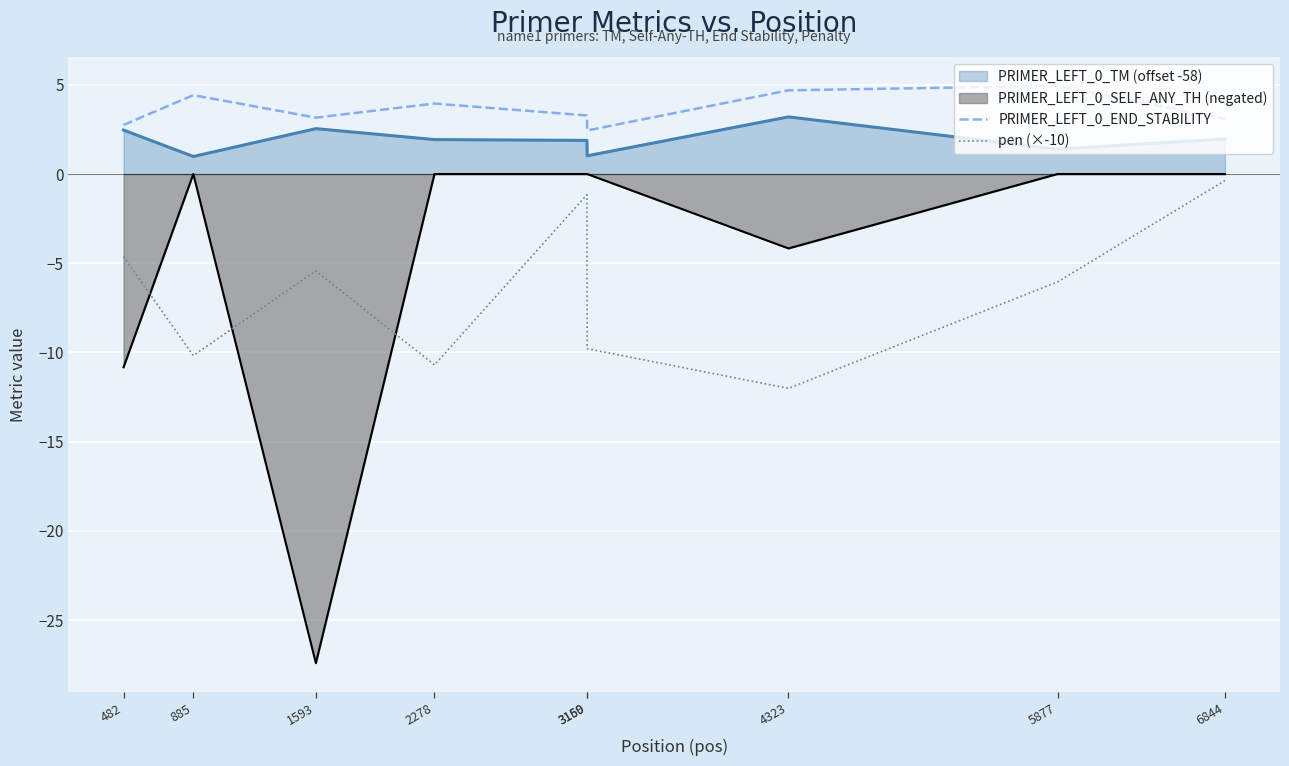

In PRIMER_LEFT_0_END_STABILITY, how many points are higher than both neighbors (excluding endpoints)?

3